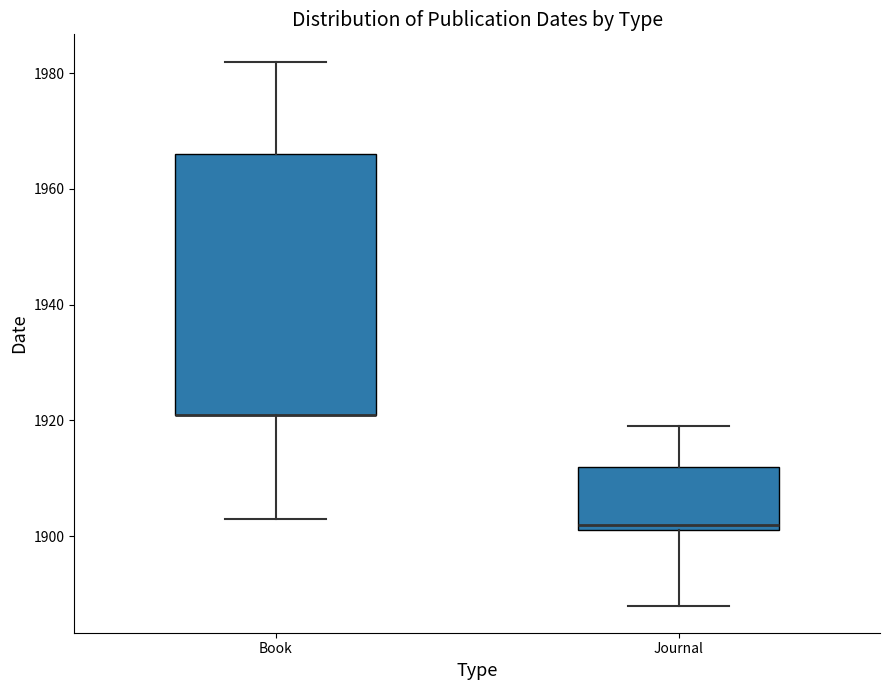

Reading left to right, transcribe this box plot: for each box, give where its median line is, the range the box spans, and where its two whiskers end, as read against the y-axis. The values are not printed on the chart, so give them approximately, as read against the axis.

Book: median 1922 (drawn on the box's lower edge), box 1922 to 1966, whiskers 1904 to 1982
Journal: median 1902 (just above the box's lower edge), box 1902 to 1912, whiskers 1888 to 1920